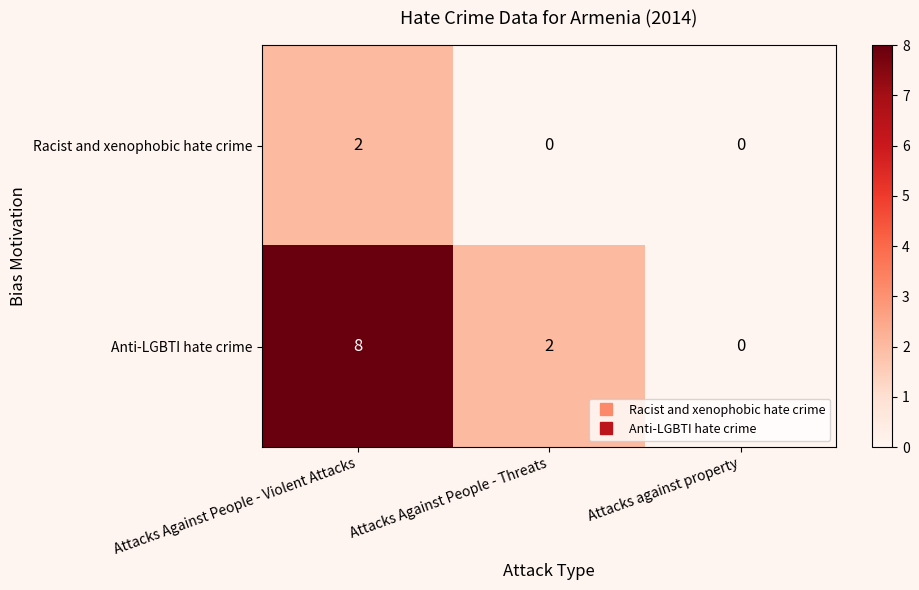

Reading right to left, what are all the values shown in this chart?

Racist and xenophobic hate crime: Attacks against property=0	Attacks Against People - Threats=0	Attacks Against People - Violent Attacks=2
Anti-LGBTI hate crime: Attacks against property=0	Attacks Against People - Threats=2	Attacks Against People - Violent Attacks=8